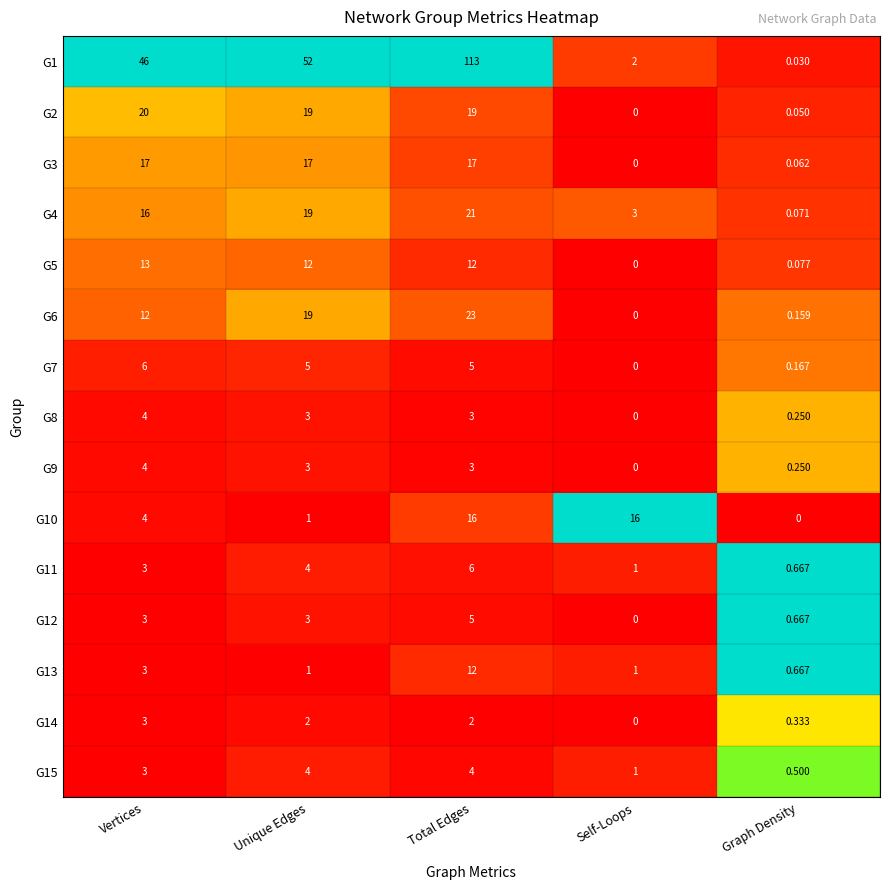

Is the value of G10 at Vertices greater than the value of G14 at Unique Edges?

Yes